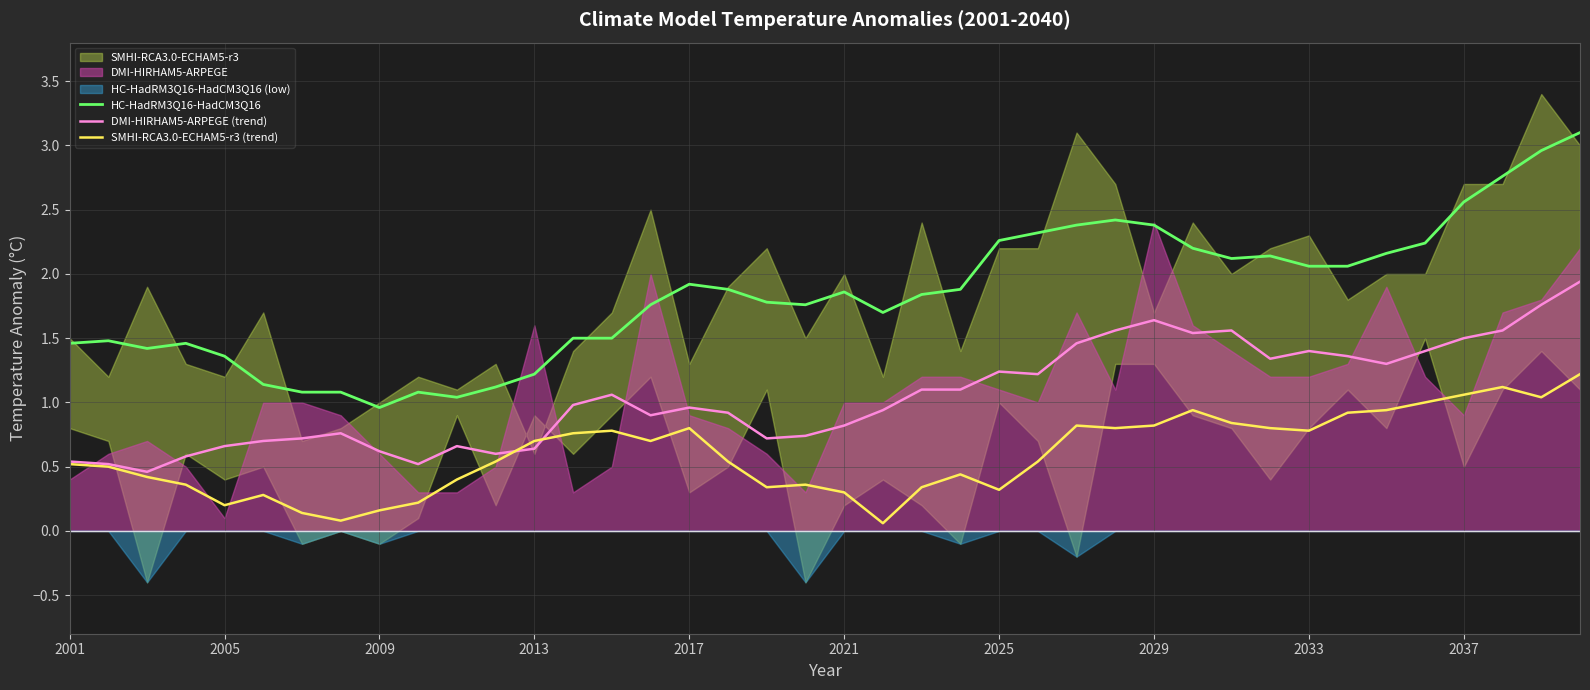

What is the lowest value of the HC-HadRM3Q16-HadCM3Q16 series?

1.0